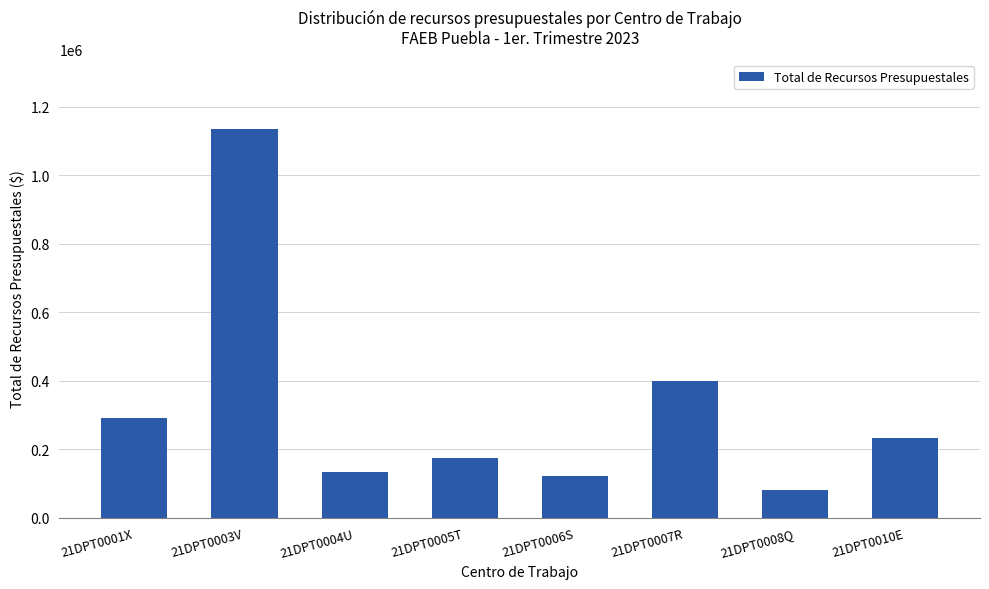

What position from the right is 21DPT0008Q?

2